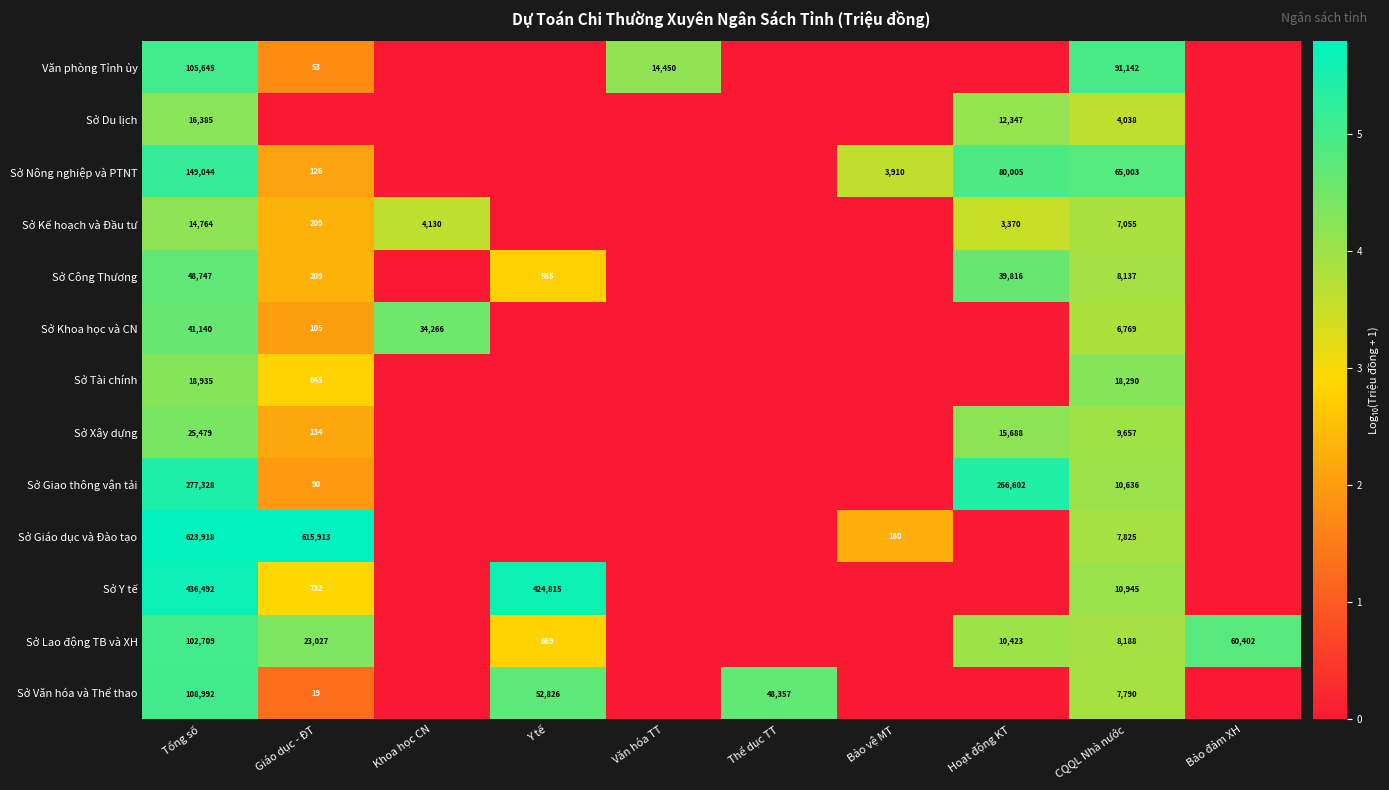

True or false: Sở Kế hoạch và Đầu tư has a value of 7814 at Tổng số.

False